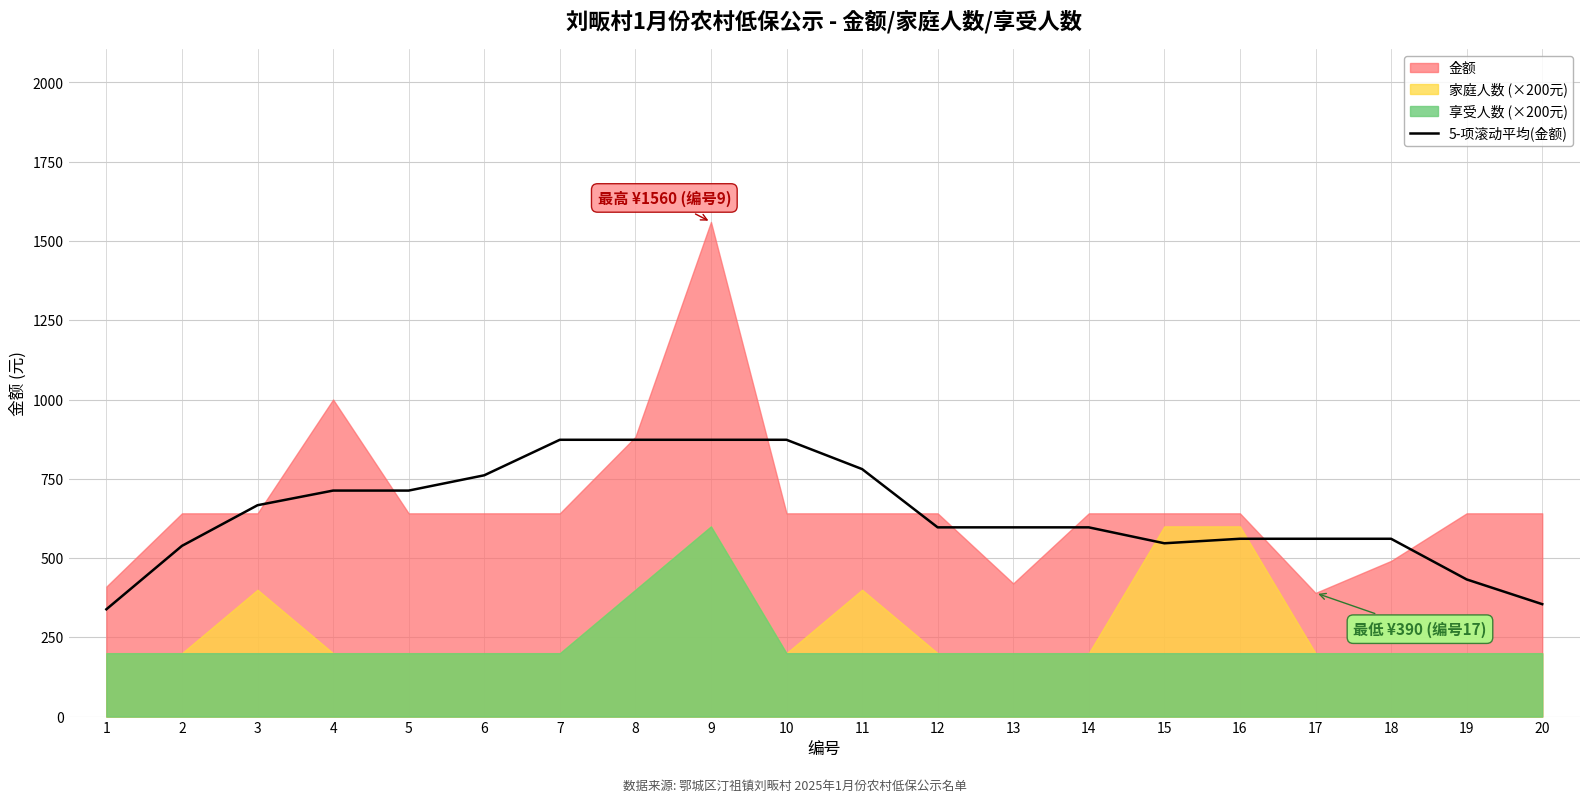

Read the value at 1.

338.4